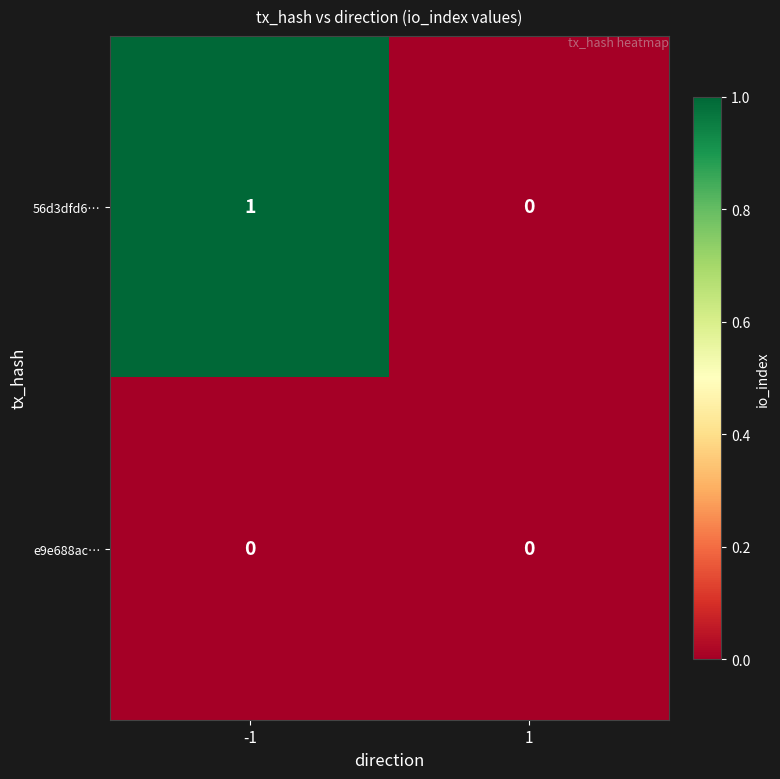

Between -1 and 1, which series saw the biggest shift?

56d3dfd6…